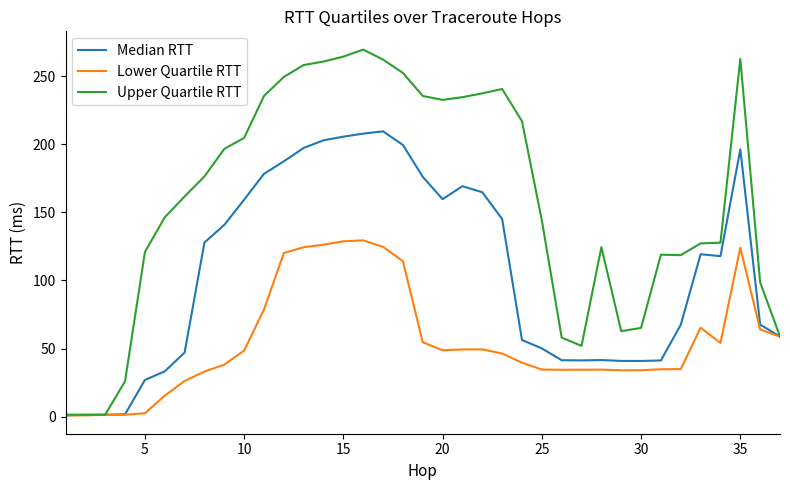

What is the difference between the maximum and minimum values in the Lower Quartile RTT series?

128.6